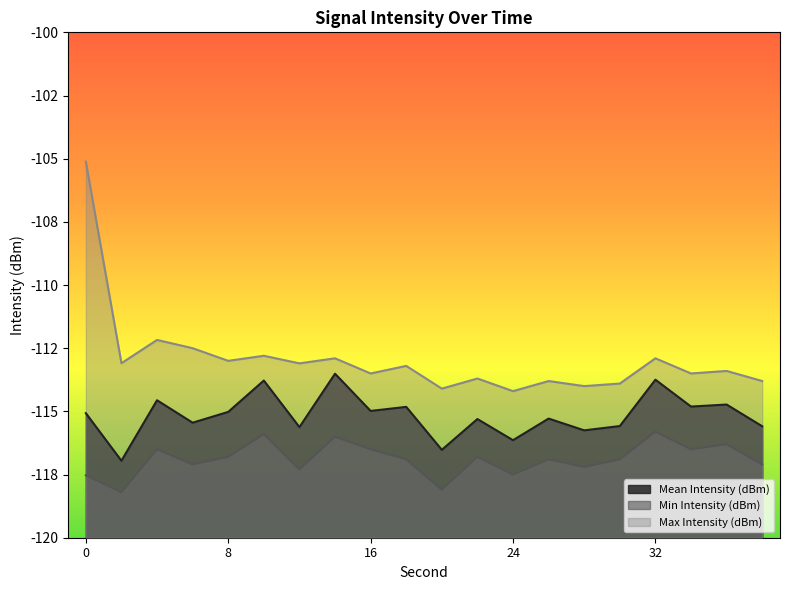

The value of Mean Intensity (dBm) at 6 is -151.2. True or false?

False